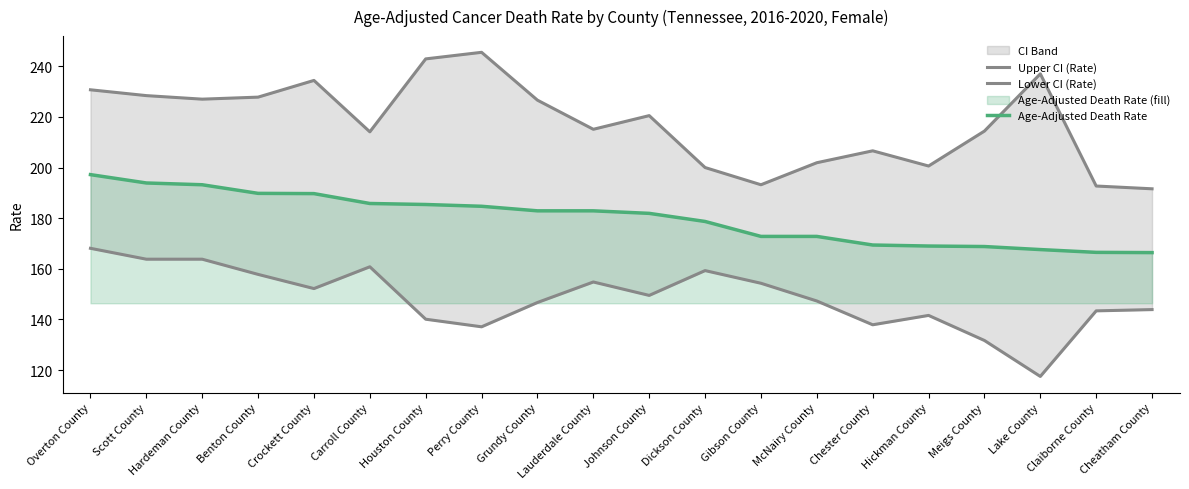

List the series in order of their overall mean, highest first.

Upper CI (Rate), Age-Adjusted Death Rate, Lower CI (Rate)